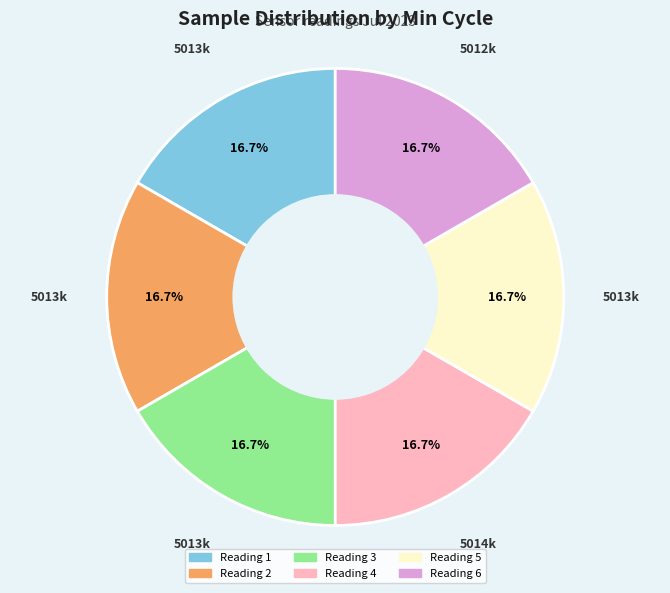

Does any single category account for the majority?

No